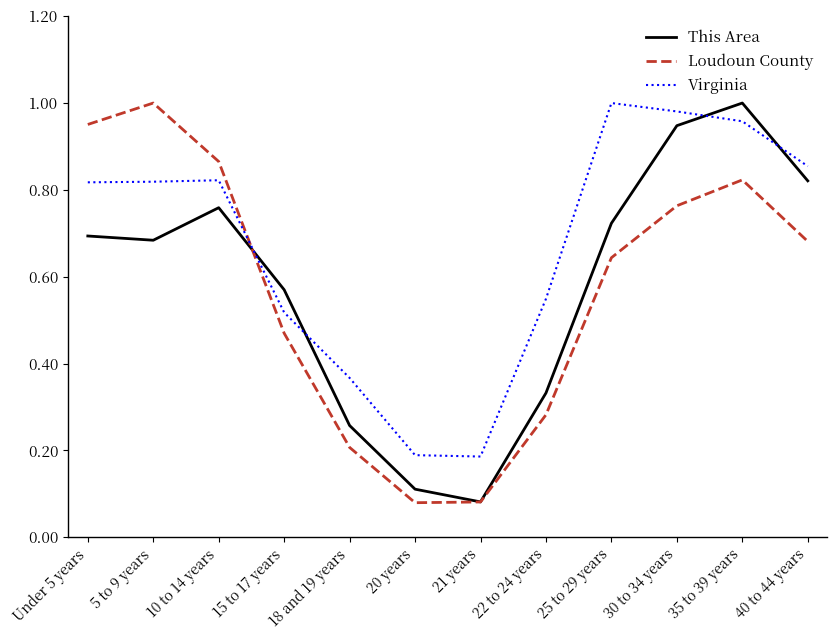

What position from the right is 5 to 9 years?

11